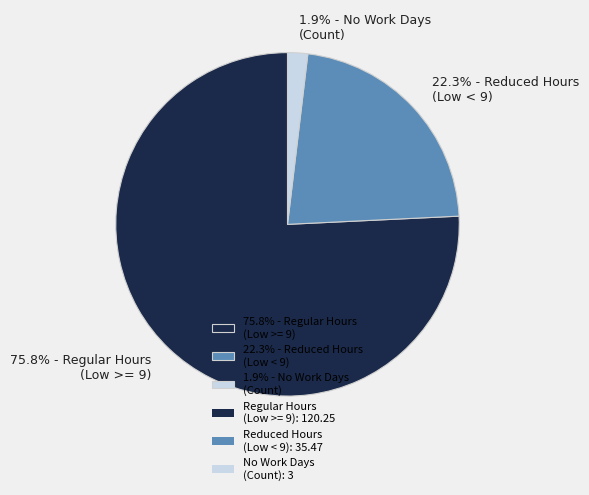

To the nearest percent, what is the average slice percentage?

33%